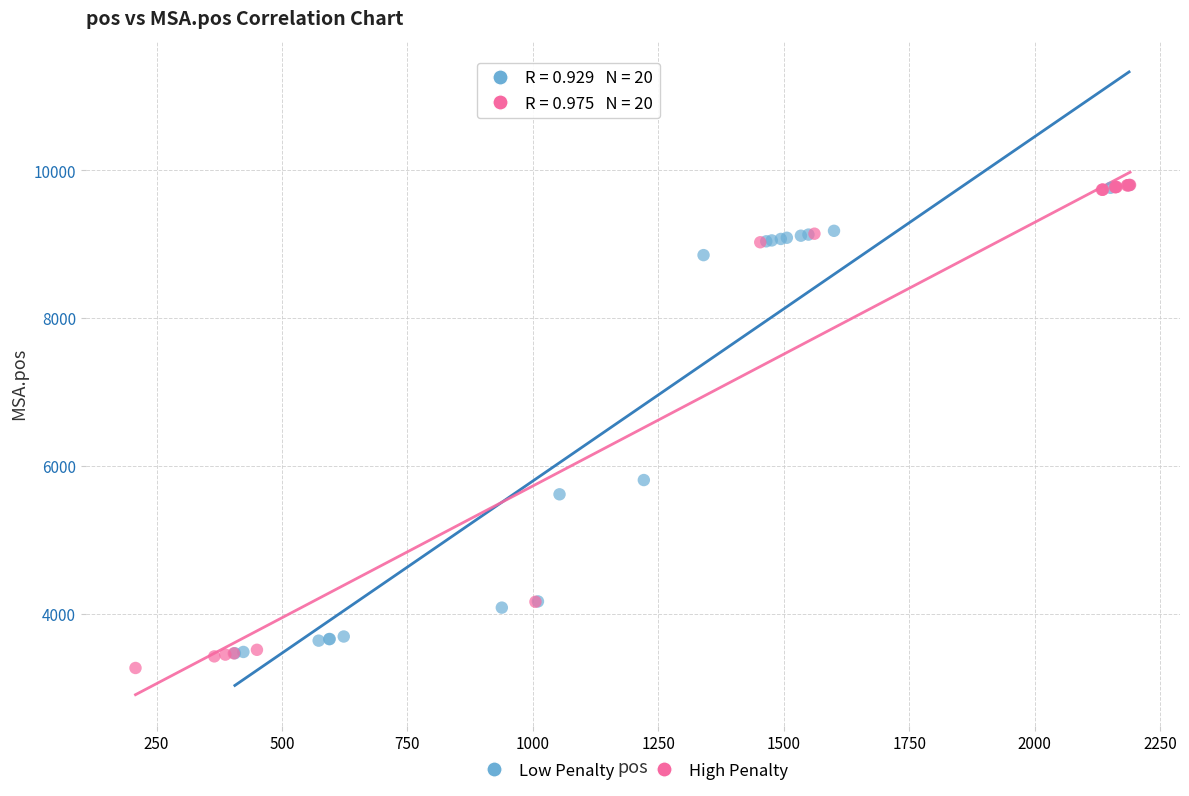

What are all the series names shown in the legend?

Low Penalty, High Penalty